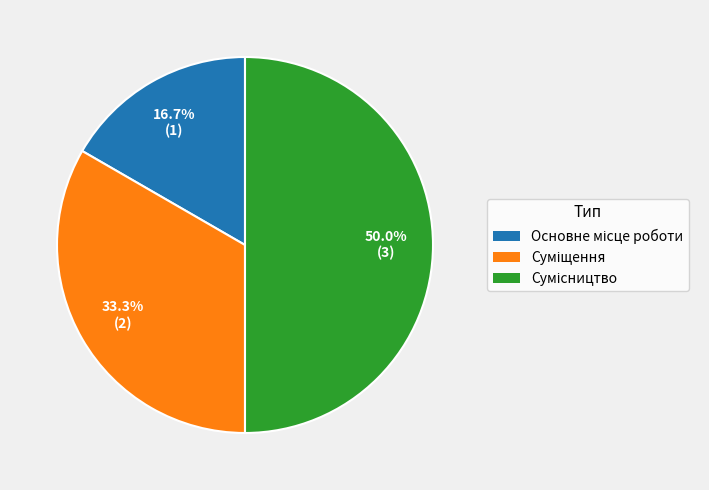

Do Основне місце роботи and Сумісництво together represent more than half of the pie?

Yes